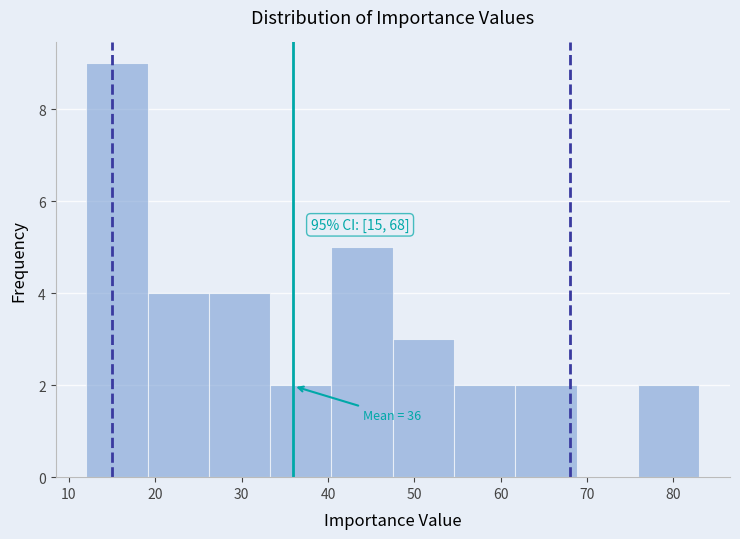

Which range on the x-axis has the tallest bar?

12.0 to 19.1